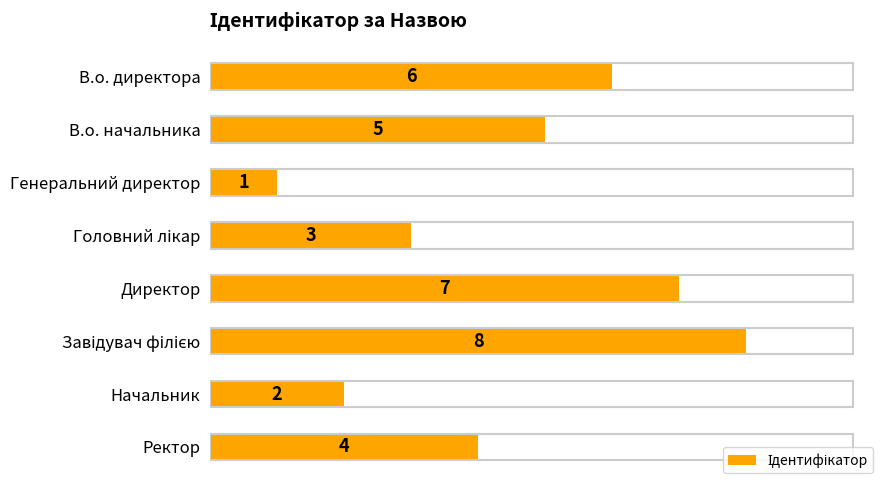

Reading top to bottom, what are all the values shown in this chart?

6	5	1	3	7	8	2	4